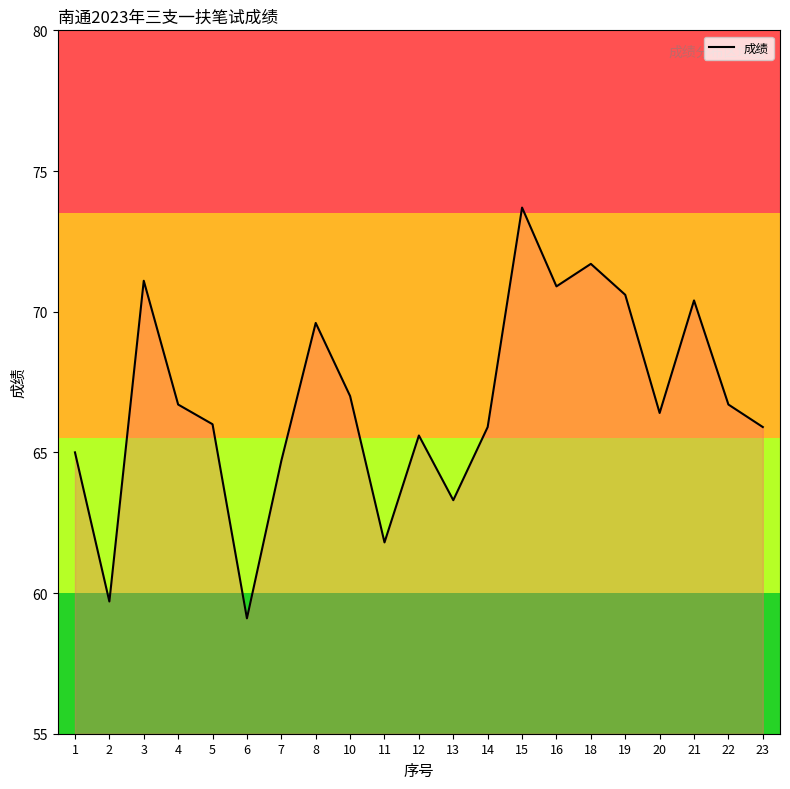

What is the difference between the second highest and second lowest values?

12.0